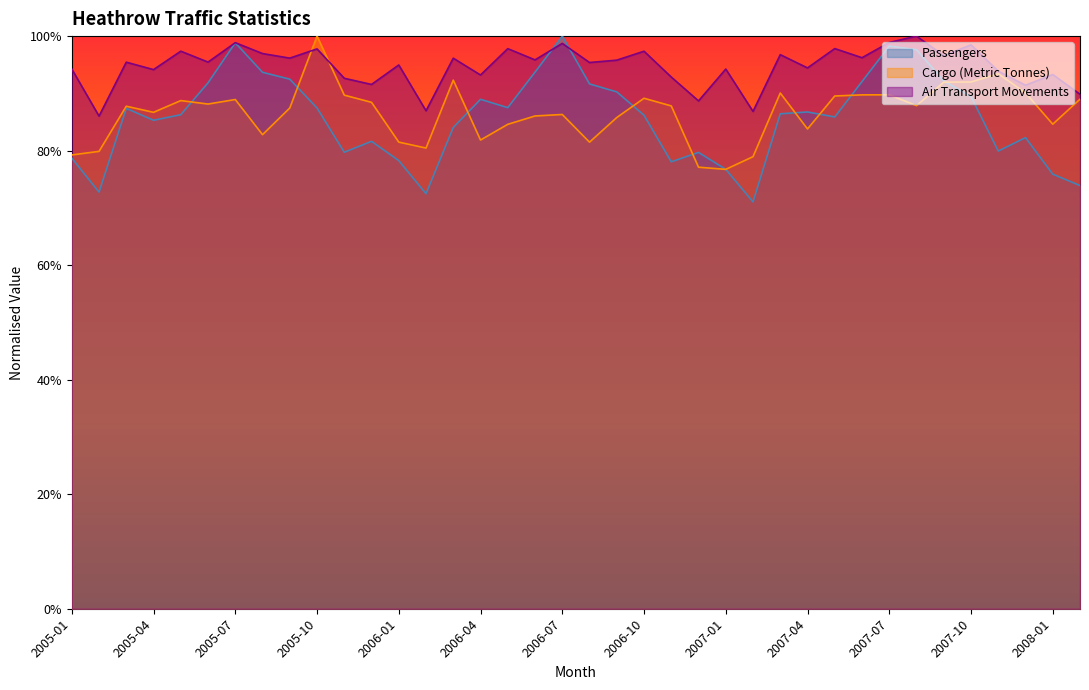

True or false: Passengers and Cargo intersect in this chart.

True